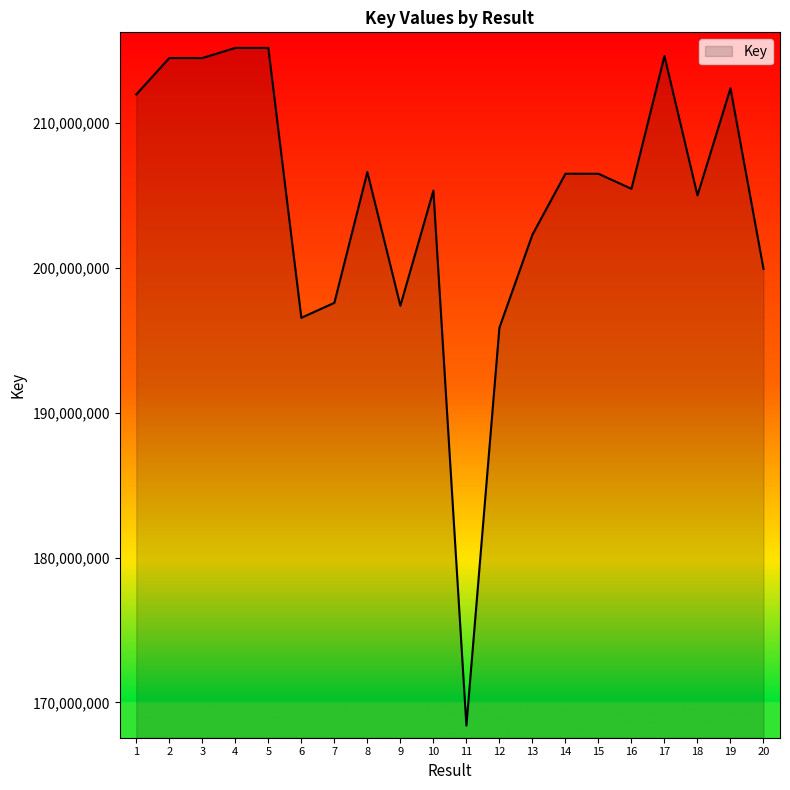

What is the minimum value shown in the chart?

168402821